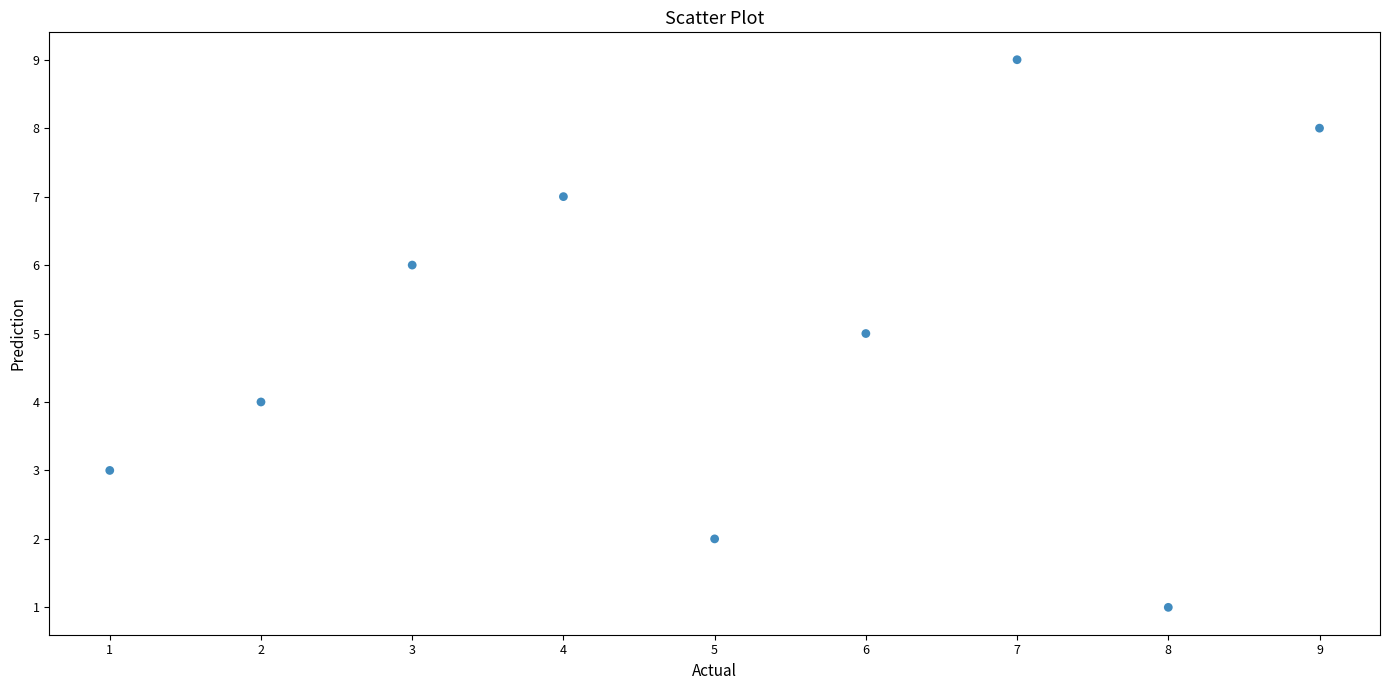

What is the range of Y values (max minus min)?

8